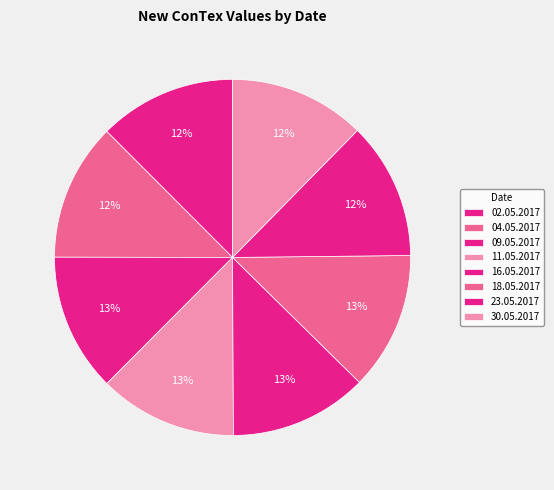

What is the smallest slice in the pie chart?

30.05.2017